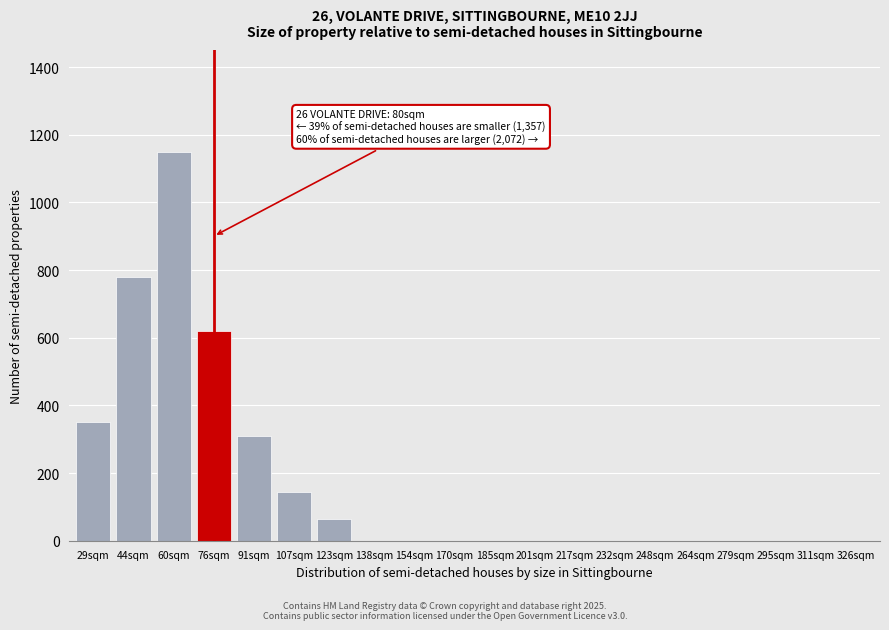

Reading left to right, what are all the values shown in this chart?

29sqm=350	44sqm=780	60sqm=1150	76sqm=620	91sqm=310	107sqm=145	123sqm=65	138sqm=0	154sqm=0	170sqm=0	185sqm=0	201sqm=0	217sqm=0	232sqm=0	248sqm=0	264sqm=0	279sqm=0	295sqm=0	311sqm=0	326sqm=0